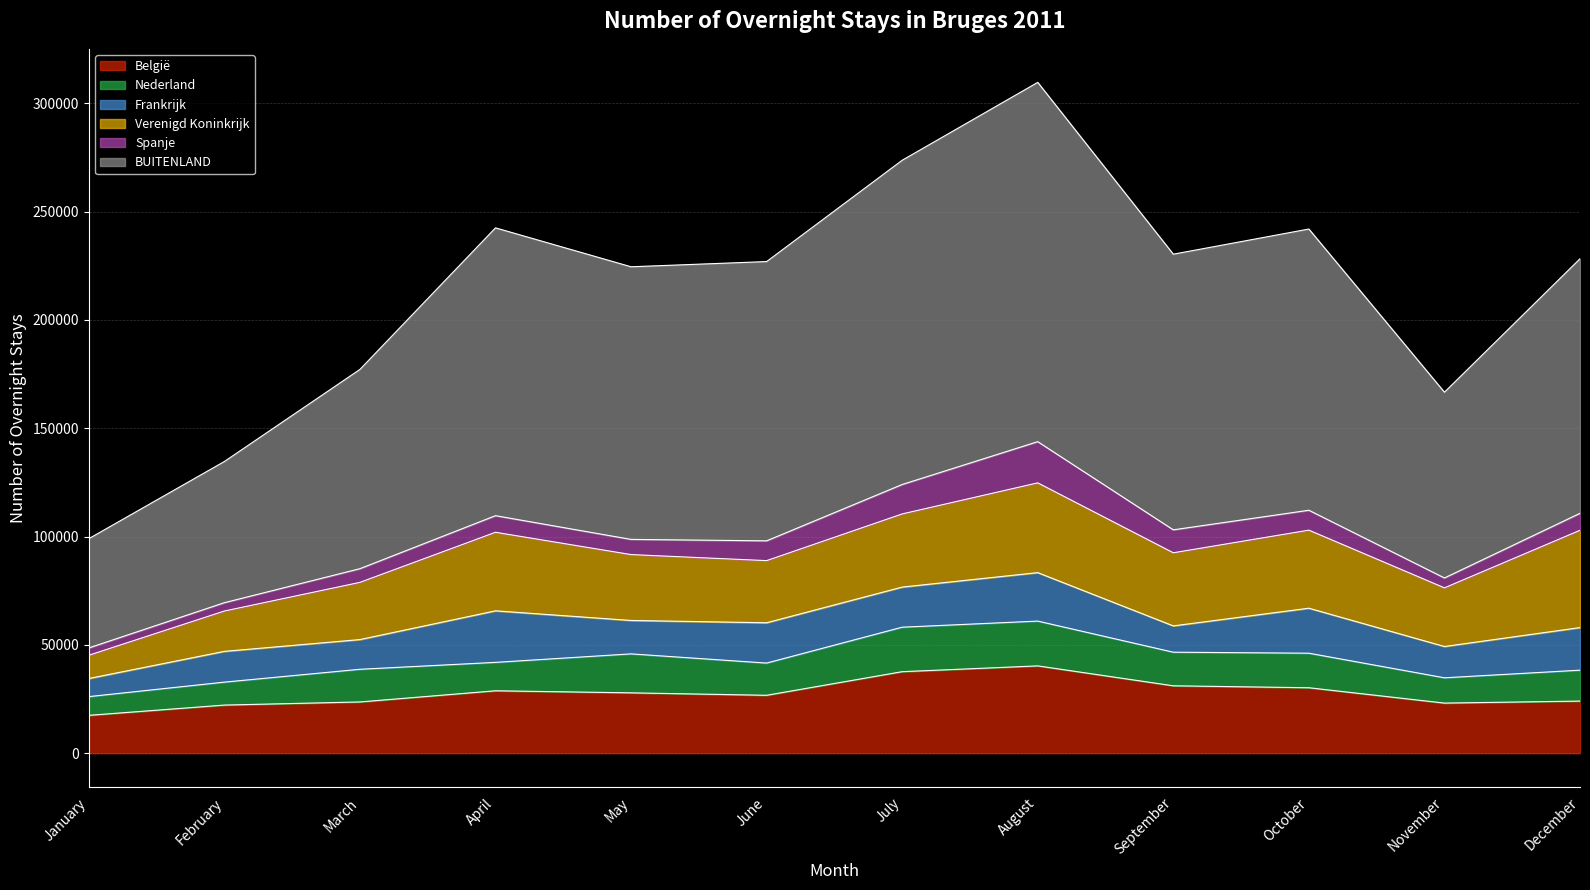

What is the total value across all series at January?

99004